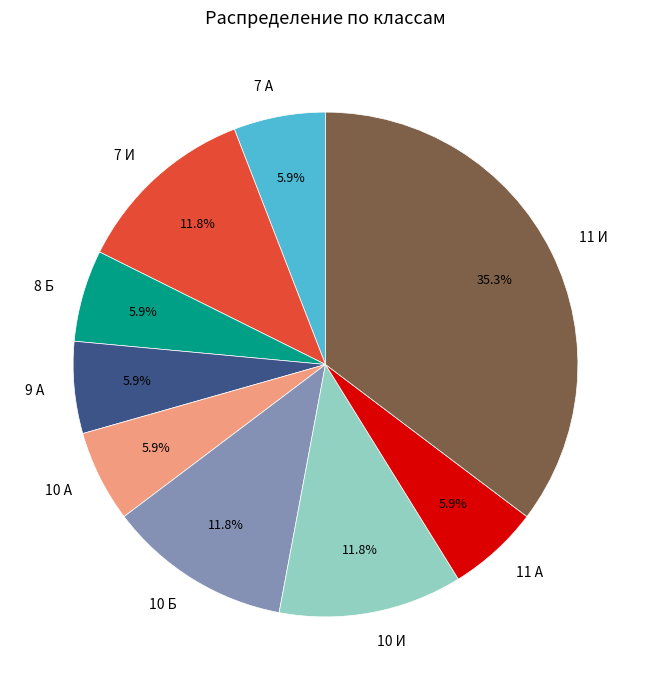

Which category has the biggest portion of the pie?

11 И